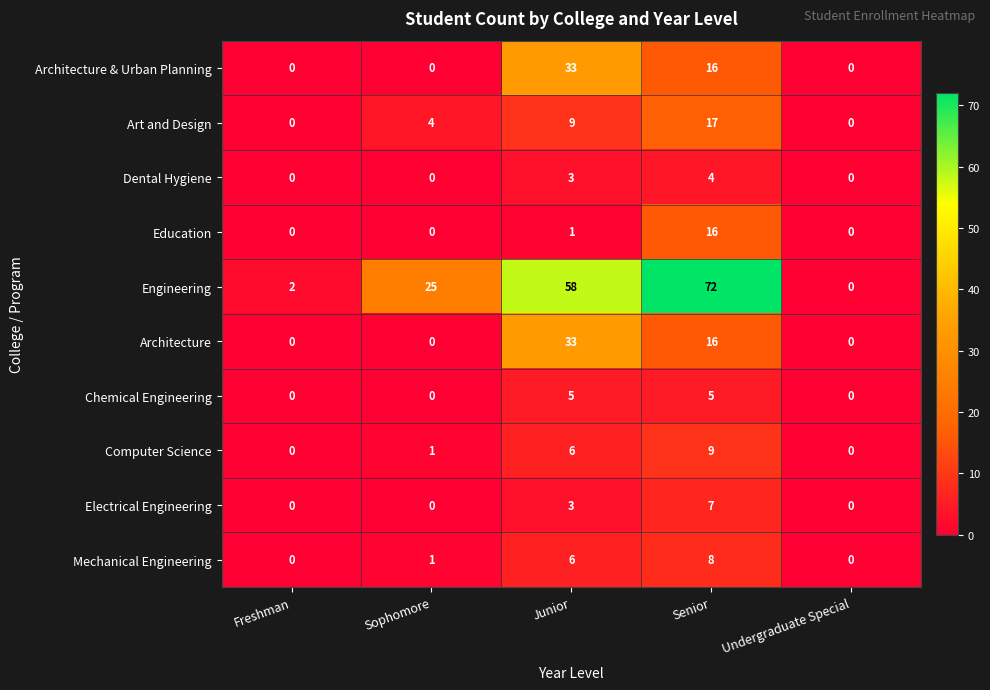

The value of Art and Design at Junior is 13. True or false?

False